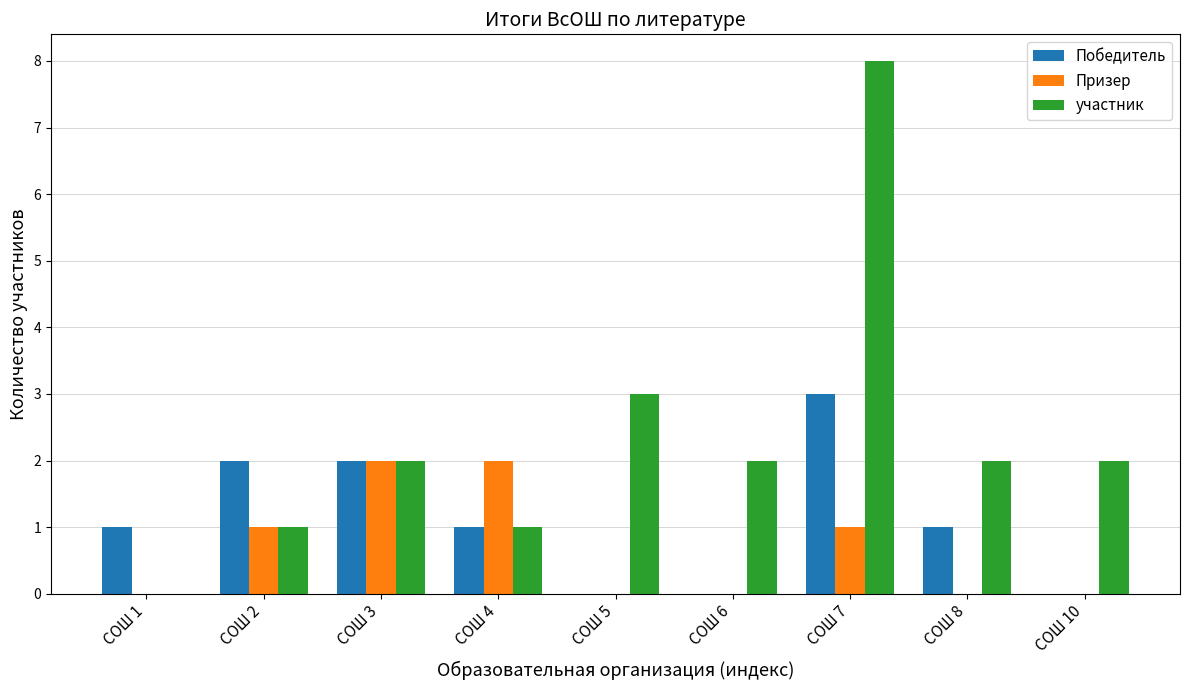

Are the bars horizontal?

No